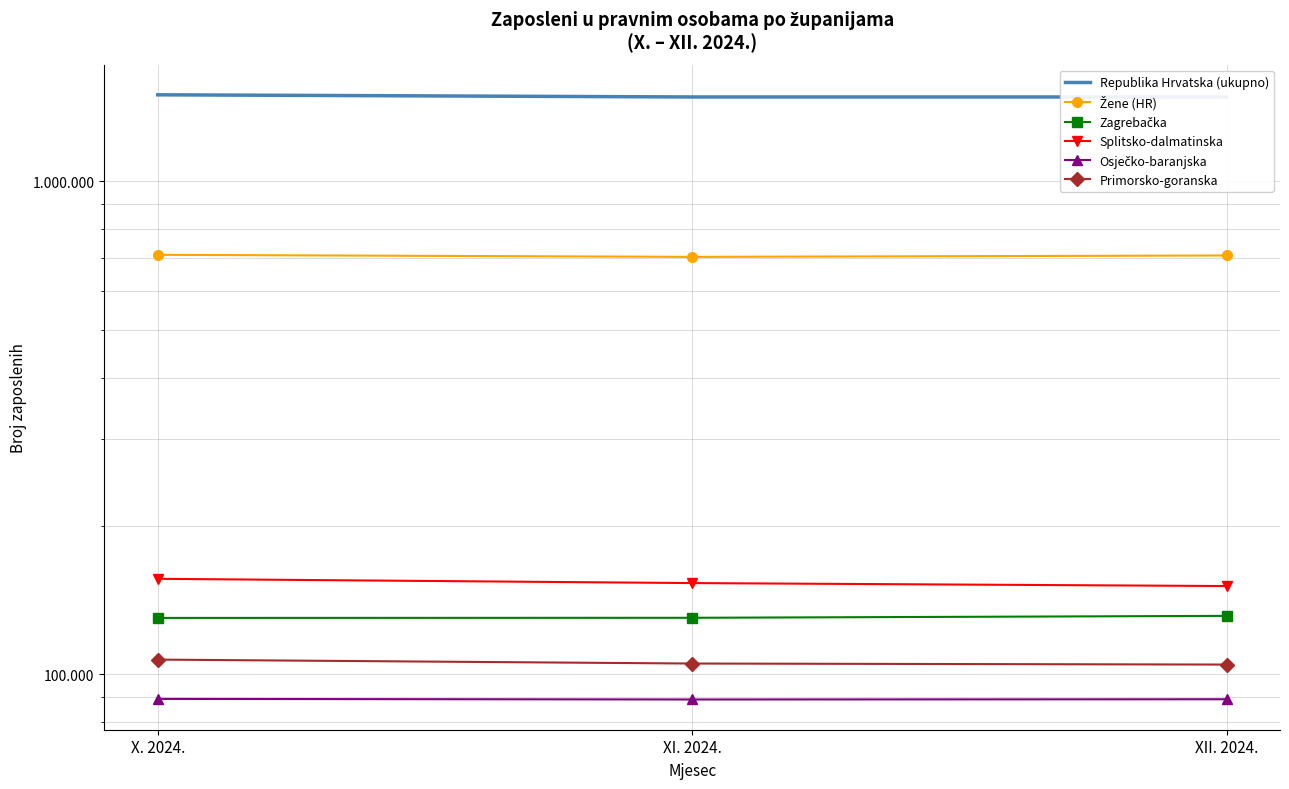

List the labels in order of Osječko-baranjska value, smallest first.

XI. 2024., XII. 2024., X. 2024.